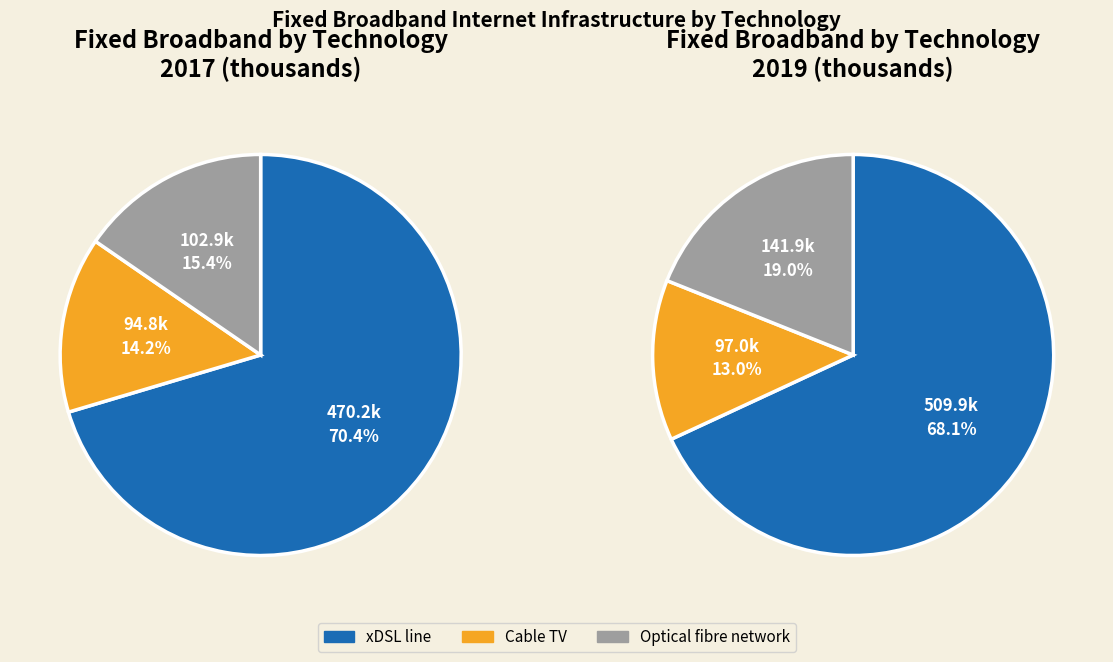

What is the largest slice in the pie chart?

xDSL line